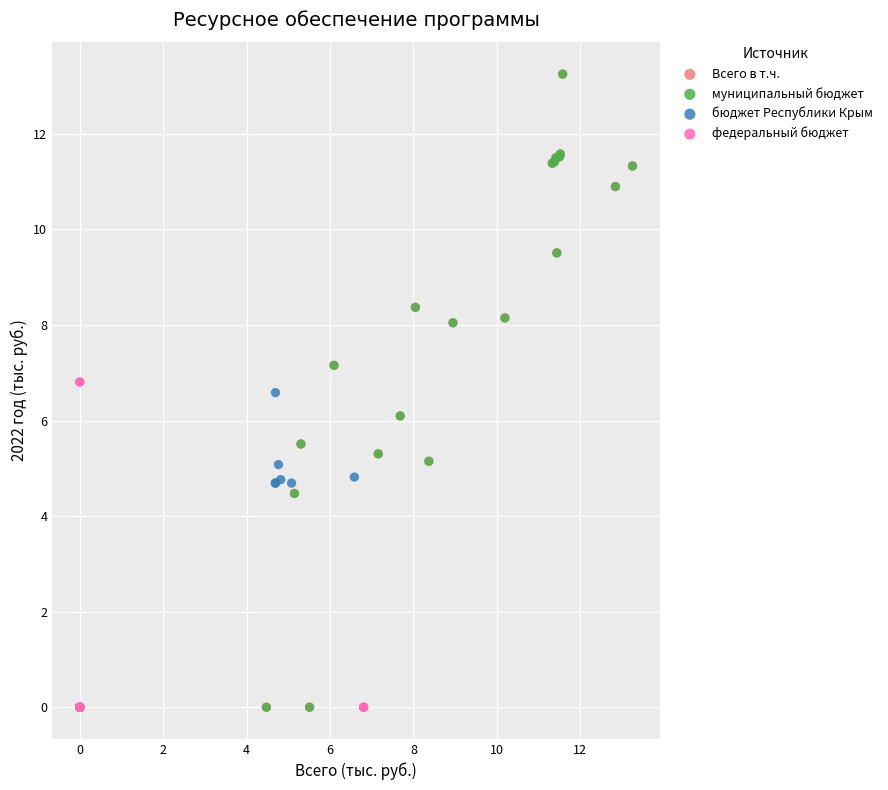

Which series has the widest spread of Y values?

Всего в т.ч.